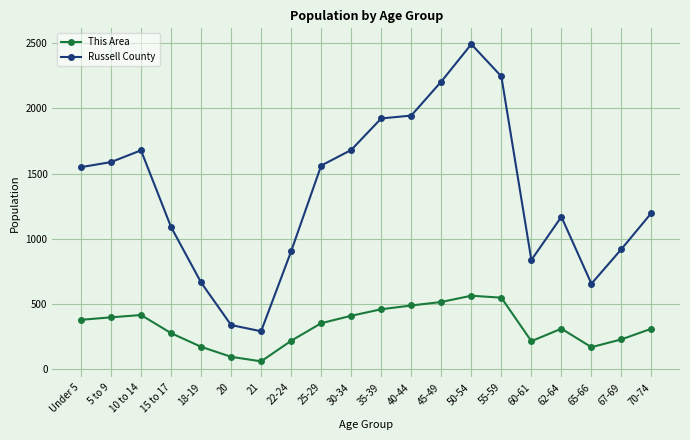

What is the approximate value of This Area at 67-69?

227